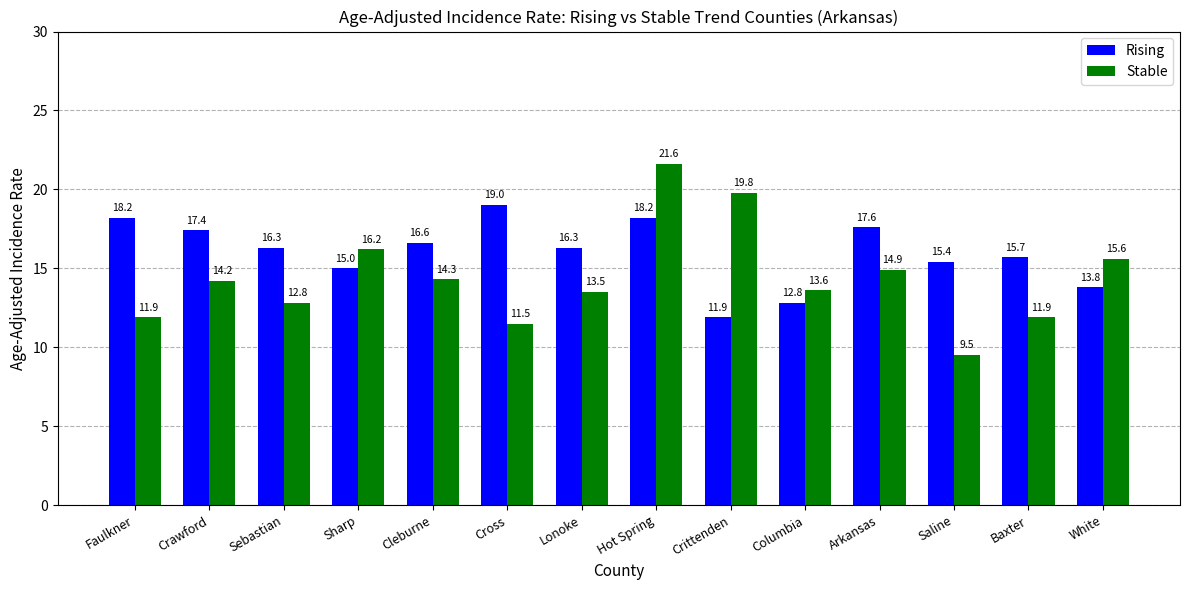

Where does the Rising series first go above 16?

Faulkner